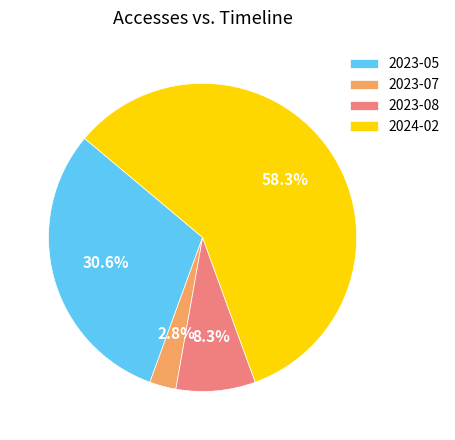

To the nearest percent, what is the average slice percentage?

25%